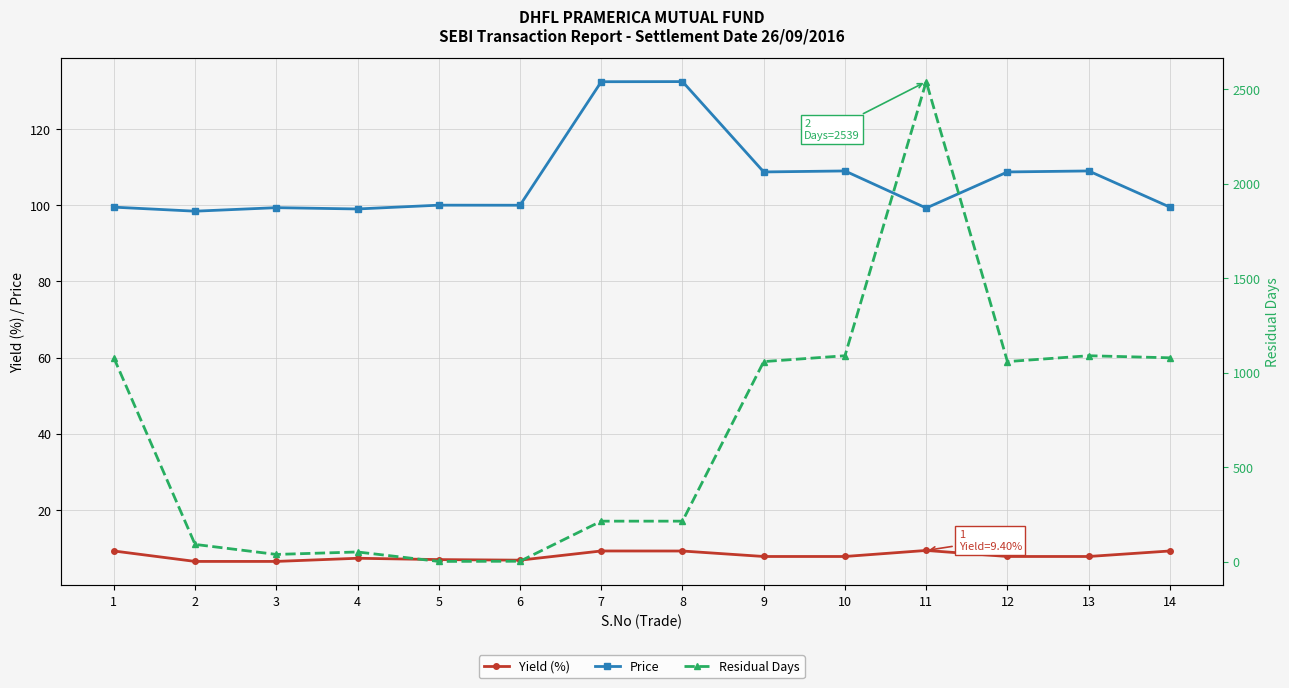

What is the sum of all Residual Days values?

9600.0